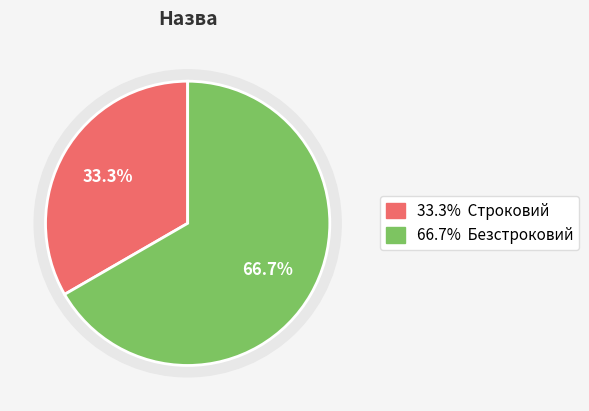

What is the largest slice in the pie chart?

Безстроковий